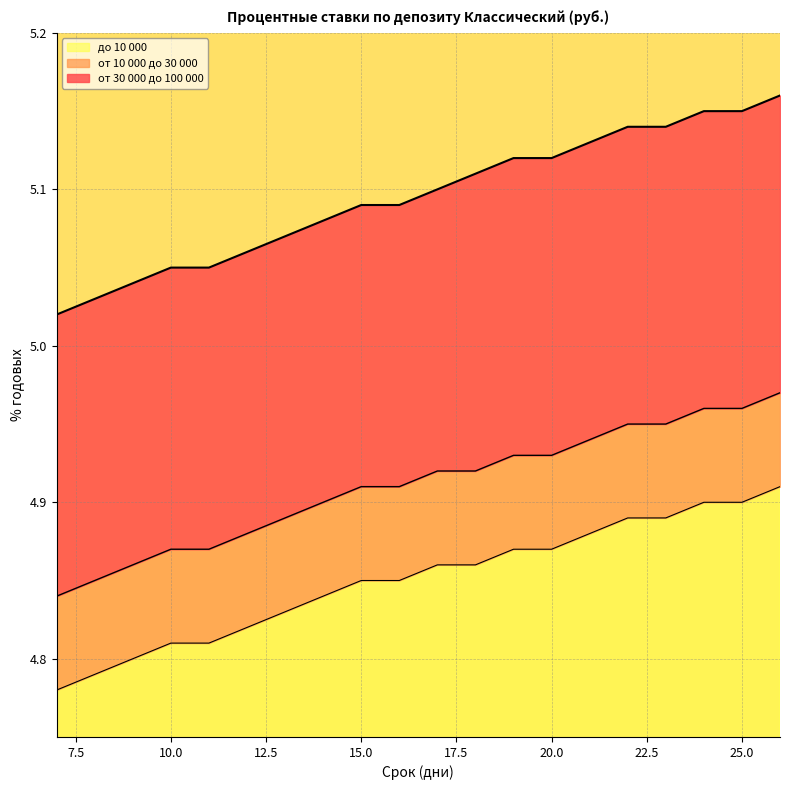

True or false: до 10 000 and от 10 000 до 30 000 cross at least once.

False